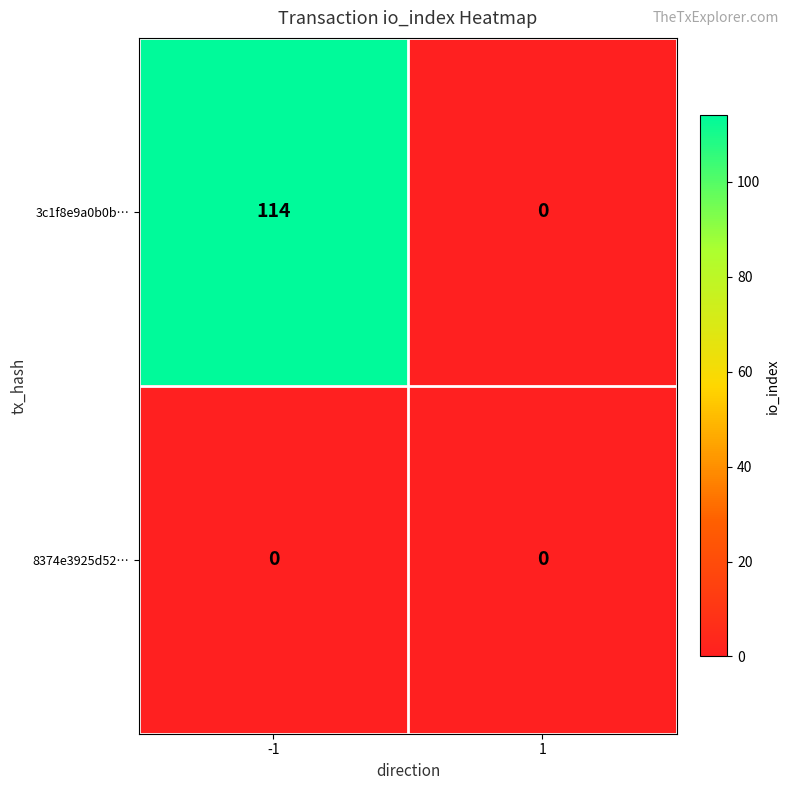

Which series changed the most between -1 and 1?

3c1f8e9a0b0b…